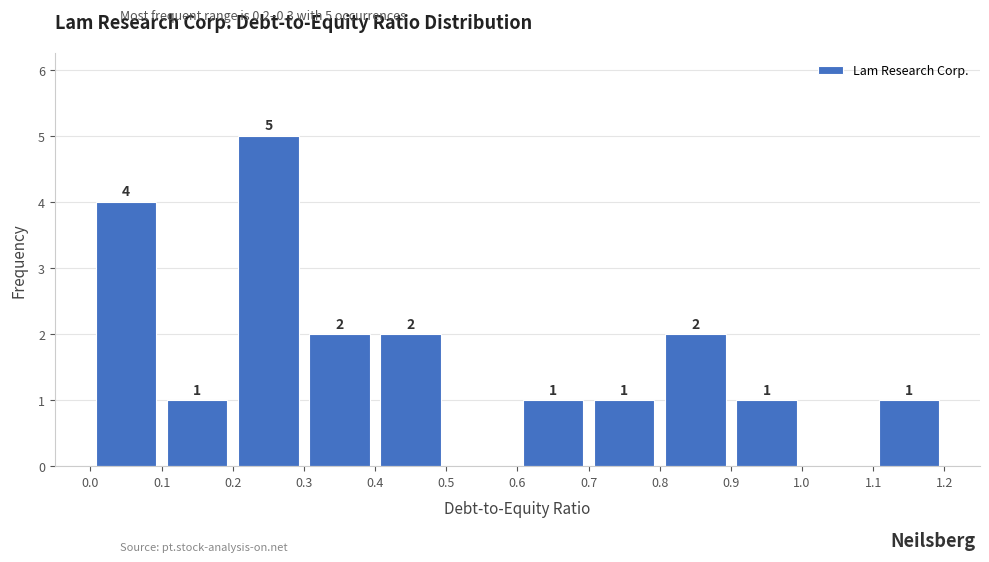

Over which range of the x-axis is the bar tallest?

0.2 to 0.3